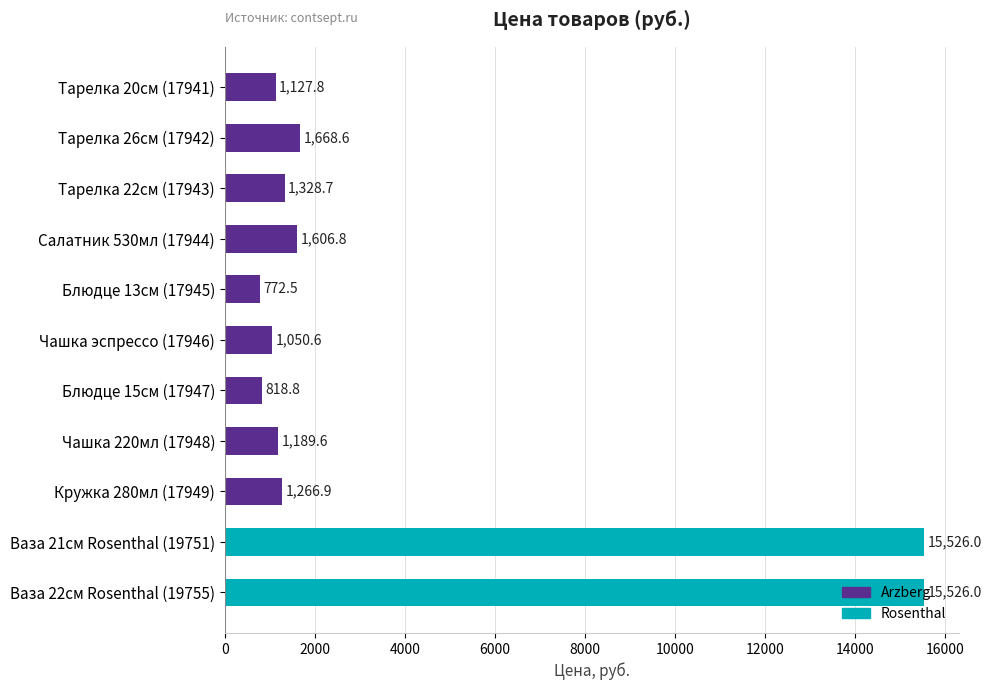

What is the average value?

3807.5